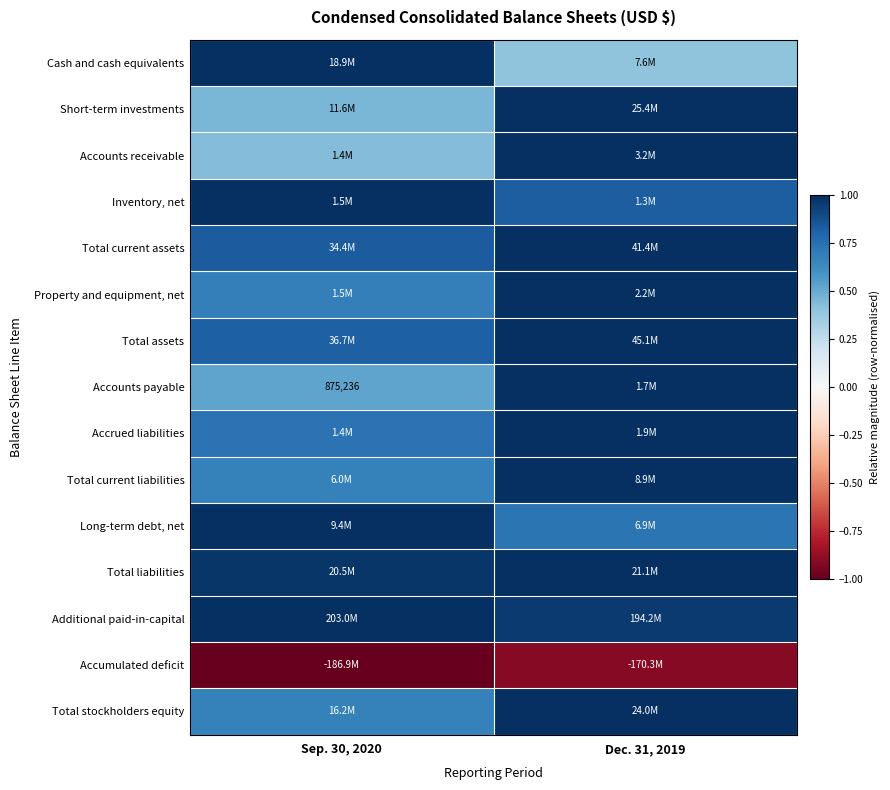

At which category is the sum across all series the highest?

Dec. 31, 2019